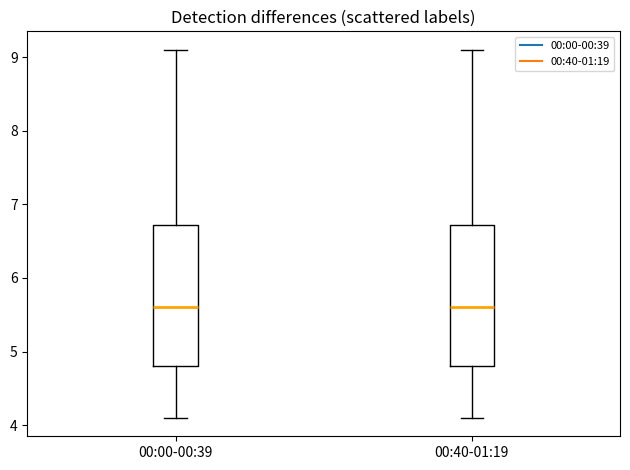

Where is the upper edge of the box for 00:00-00:39 on the y-axis? The values are not printed on the chart, so give them approximately, as read against the axis.

6.7